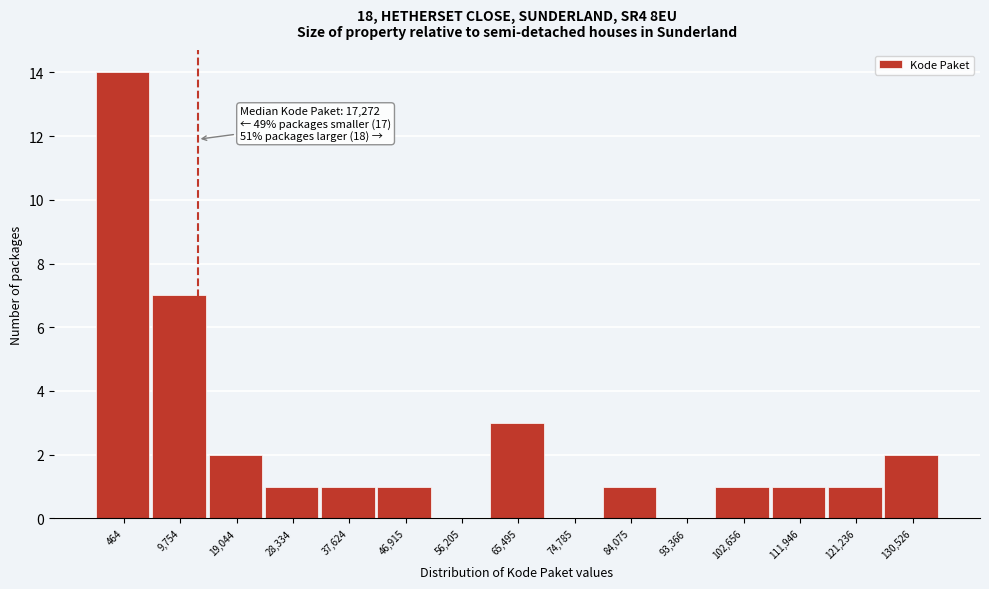

Reading left to right, extract all data points from this chart.

464=14	9,754=7	19,044=2	28,334=1	37,624=1	46,915=1	56,205=0	65,495=3	74,785=0	84,075=1	93,366=0	102,656=1	111,946=1	121,236=1	130,526=2